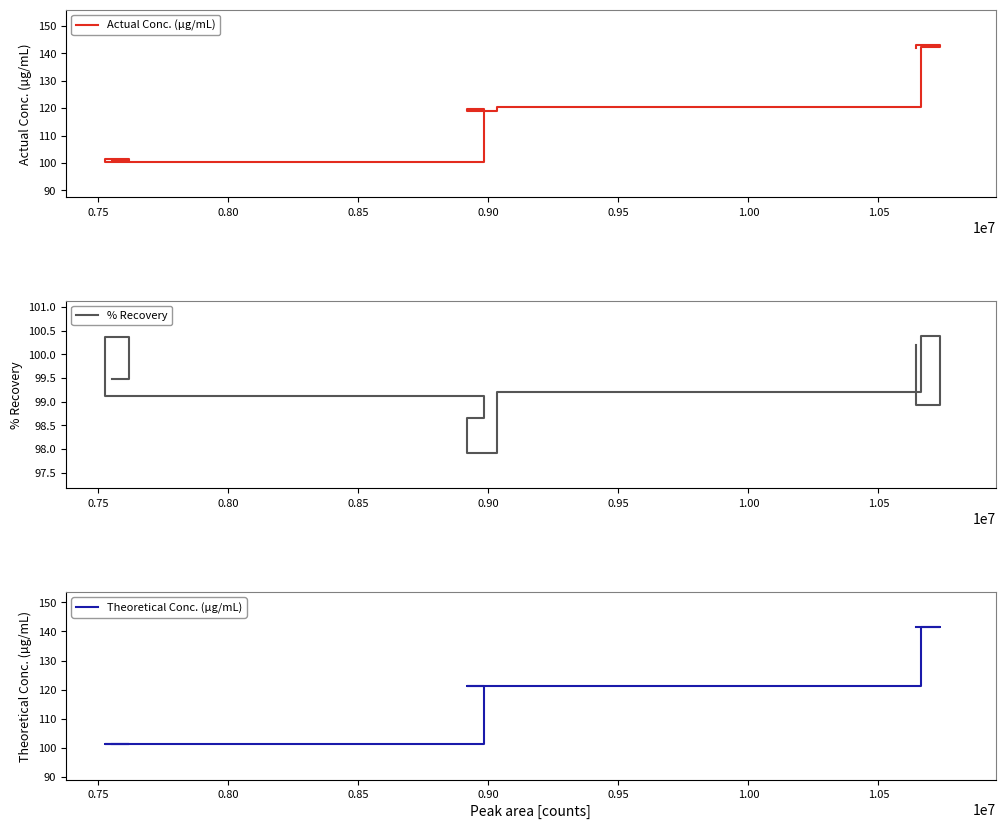

What are all the series names shown in the legend?

Actual Conc. (µg/mL), % Recovery, Theoretical Conc. (µg/mL)